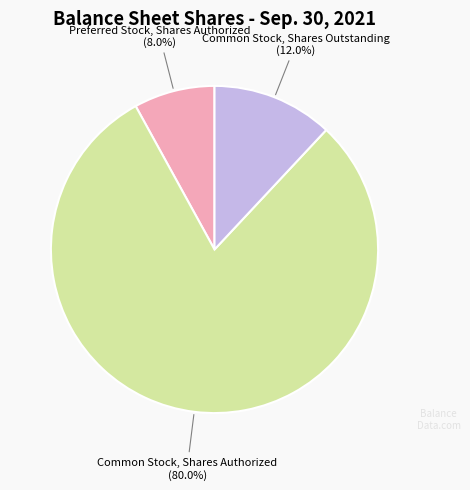

Count the number of slices in the pie.

3